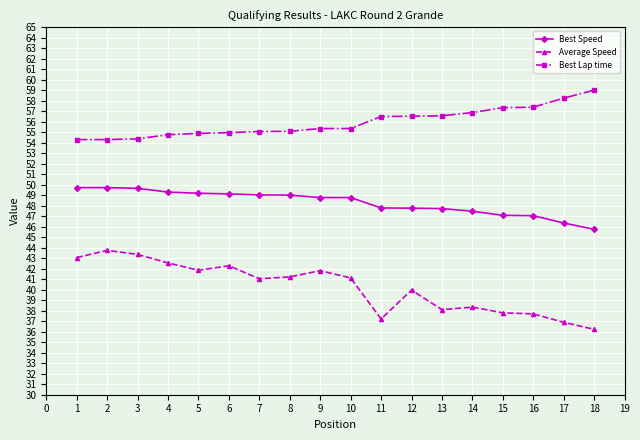

Which series has the largest total across all categories?

Best Lap time